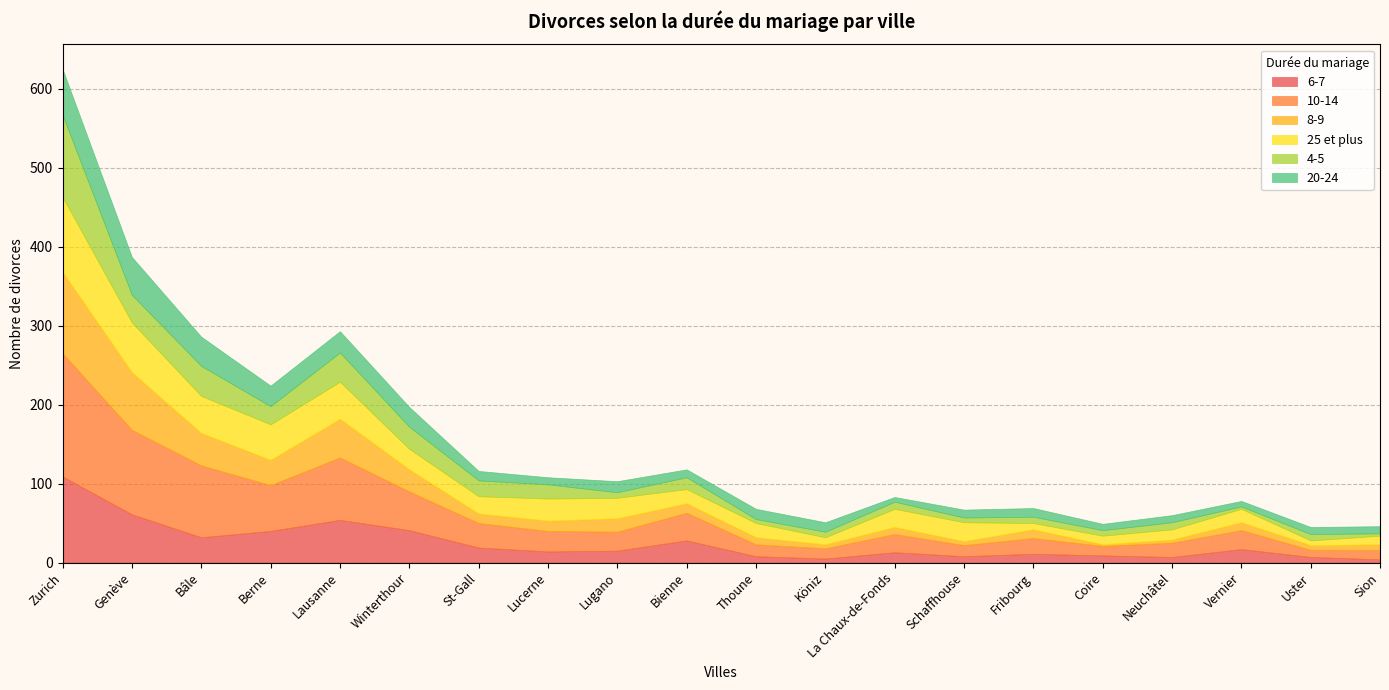

What is the total value across all series at Sion?

46